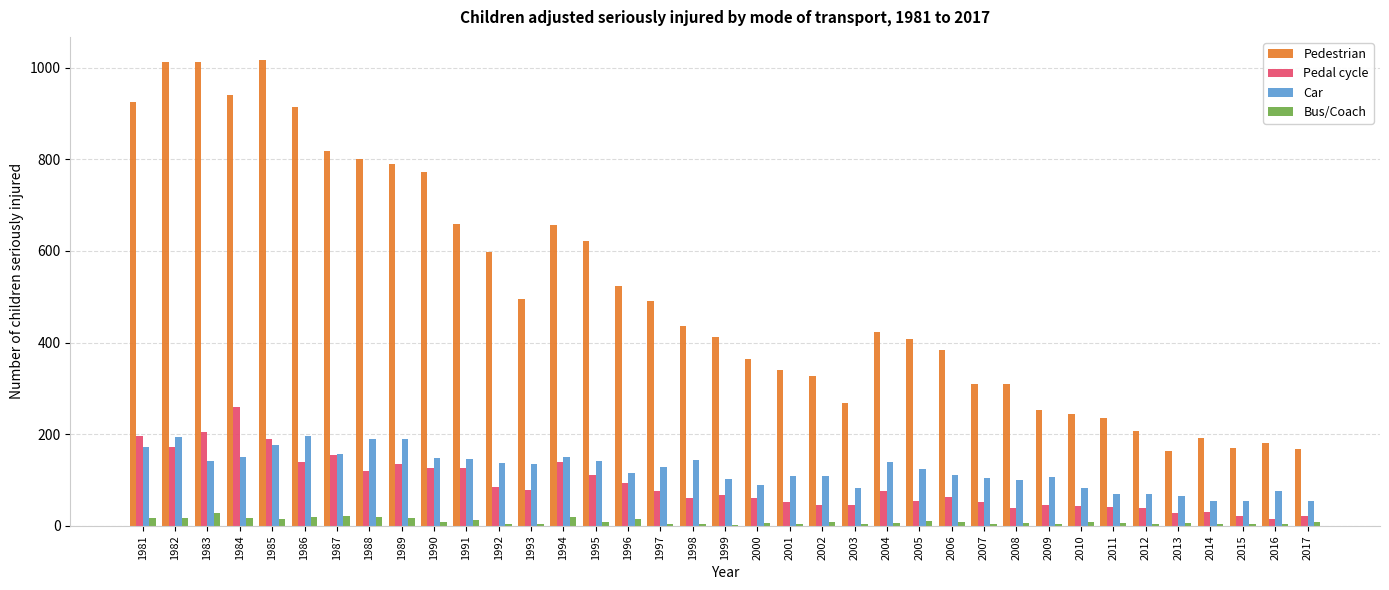

At which label does Pedal cycle first exceed 68?

1981